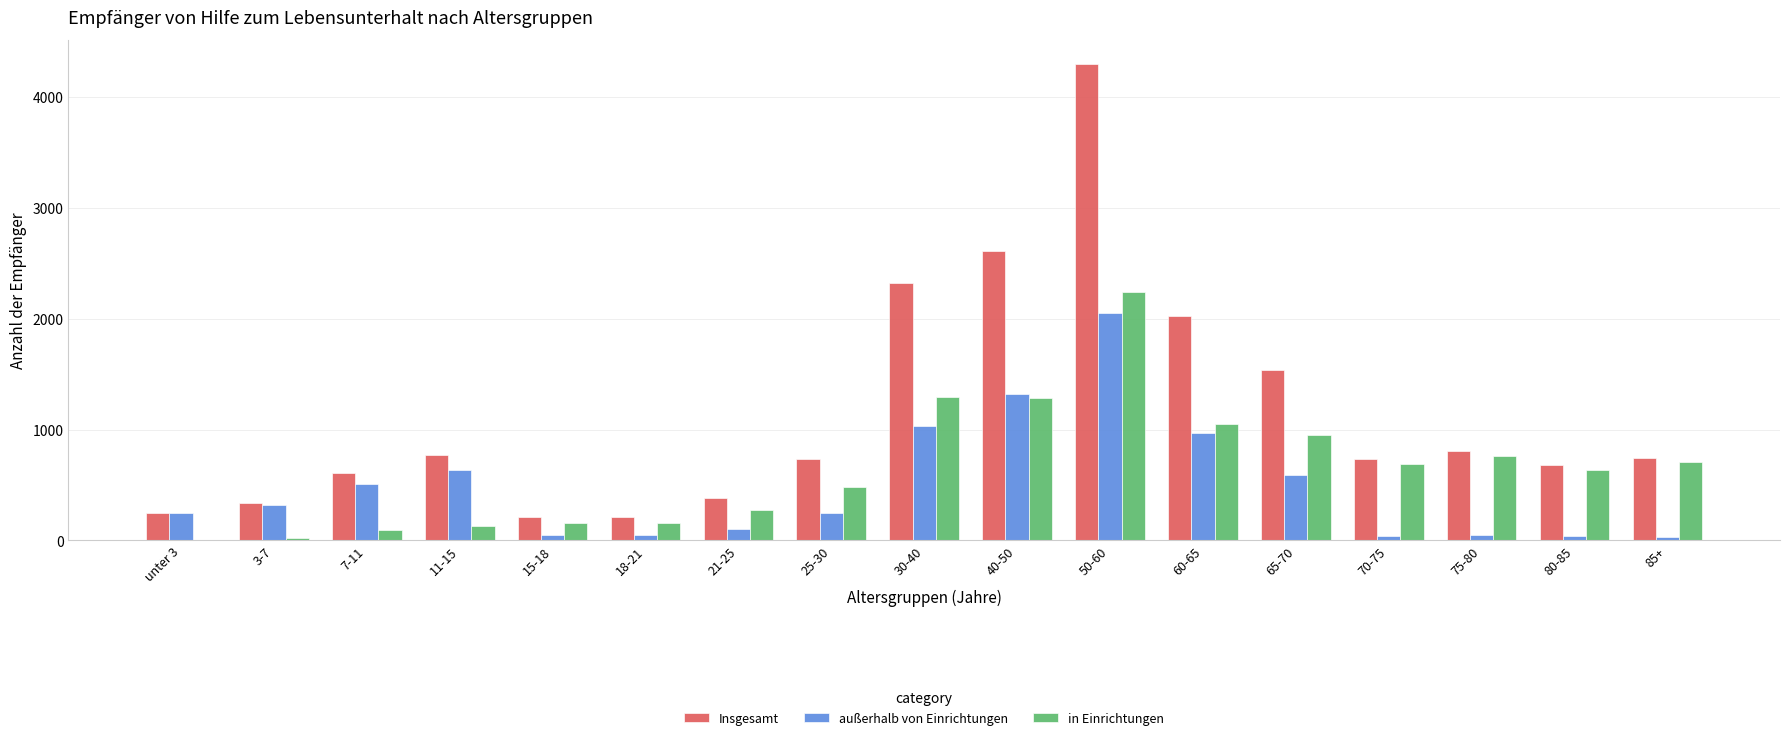

The Insgesamt series shows 207 at 15-18. True or false?

True